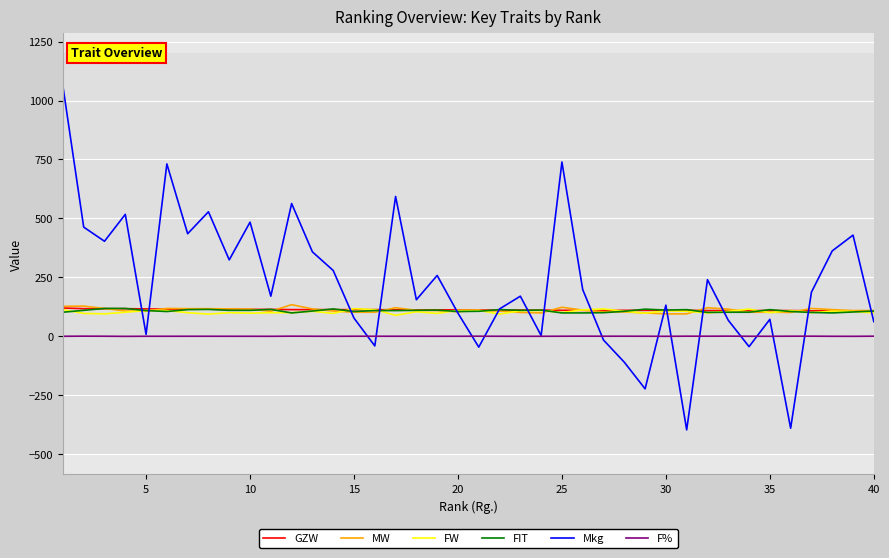

True or false: FW and F% intersect in this chart.

False